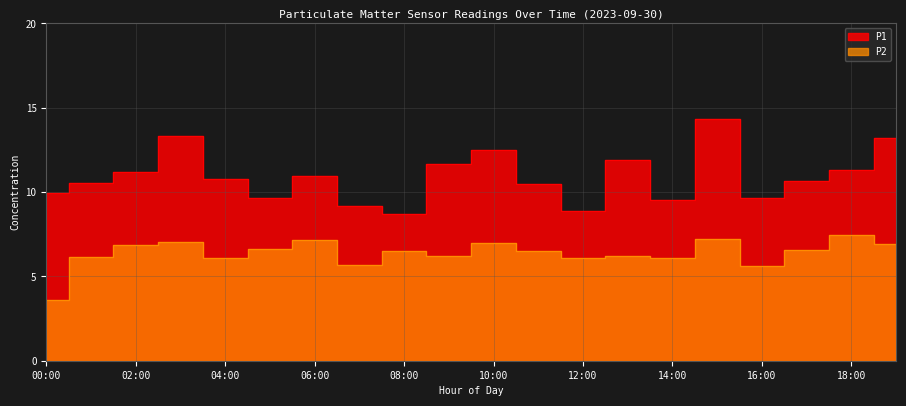

The value of P1 at 03:00 is 17.3. True or false?

False